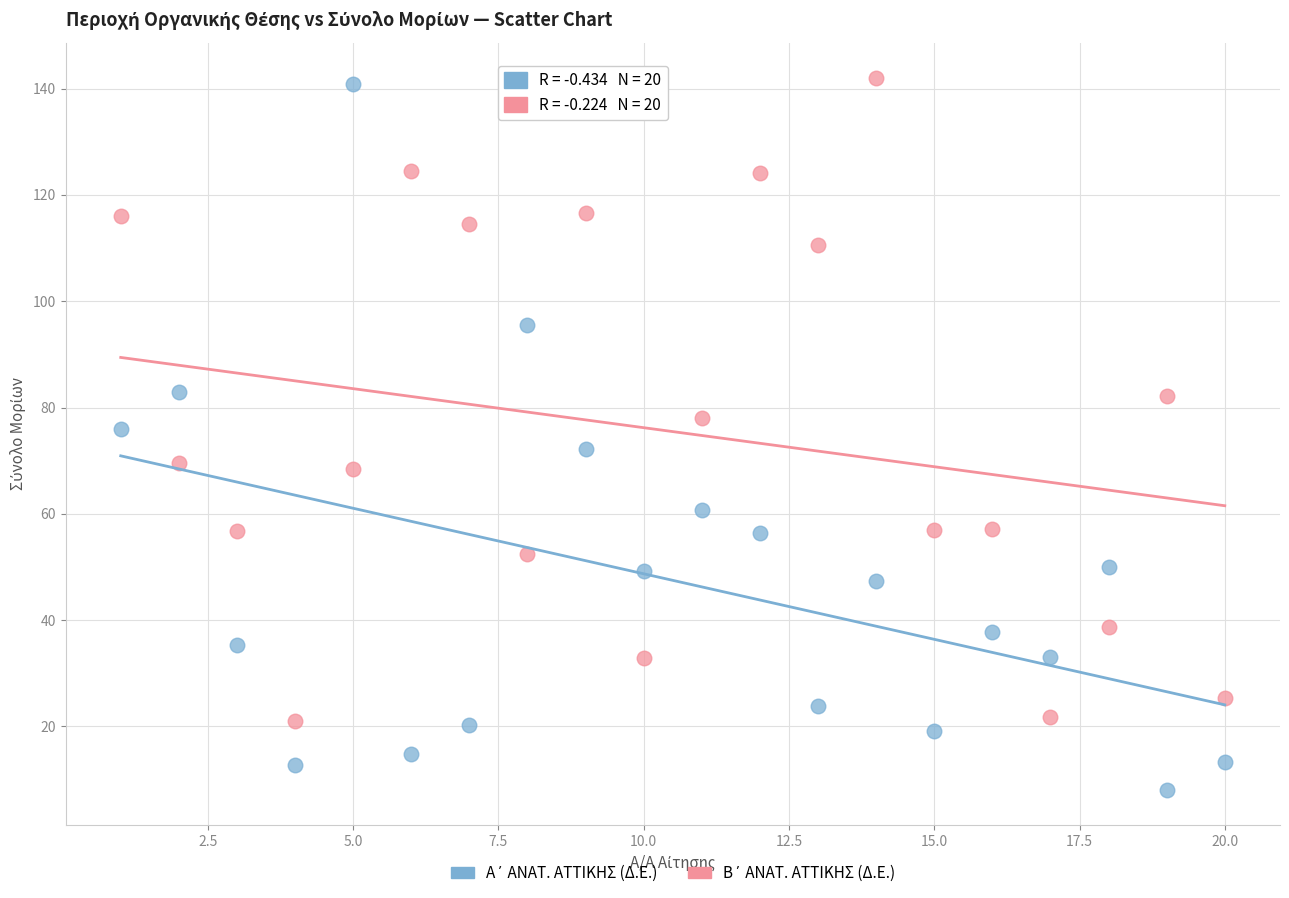

What is the X range (max minus min) for the scatter plot?

19.0